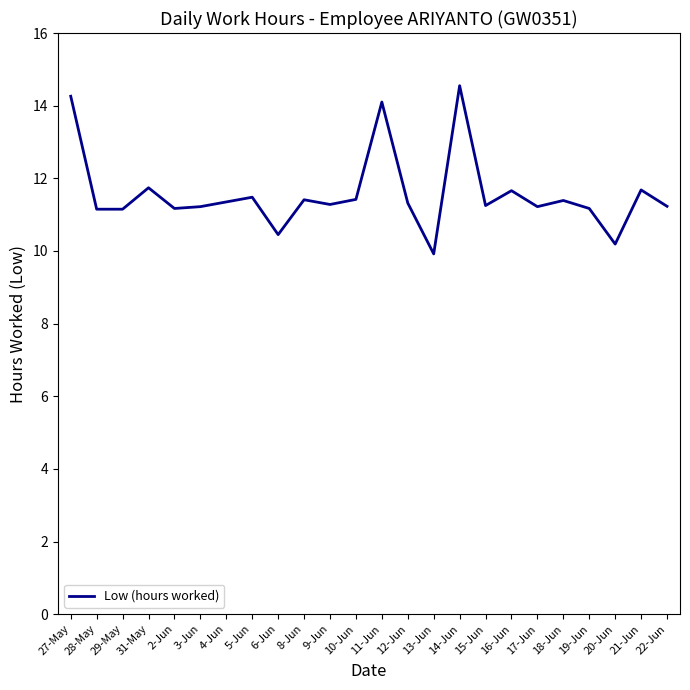

Does the chart have visible grid lines?

No